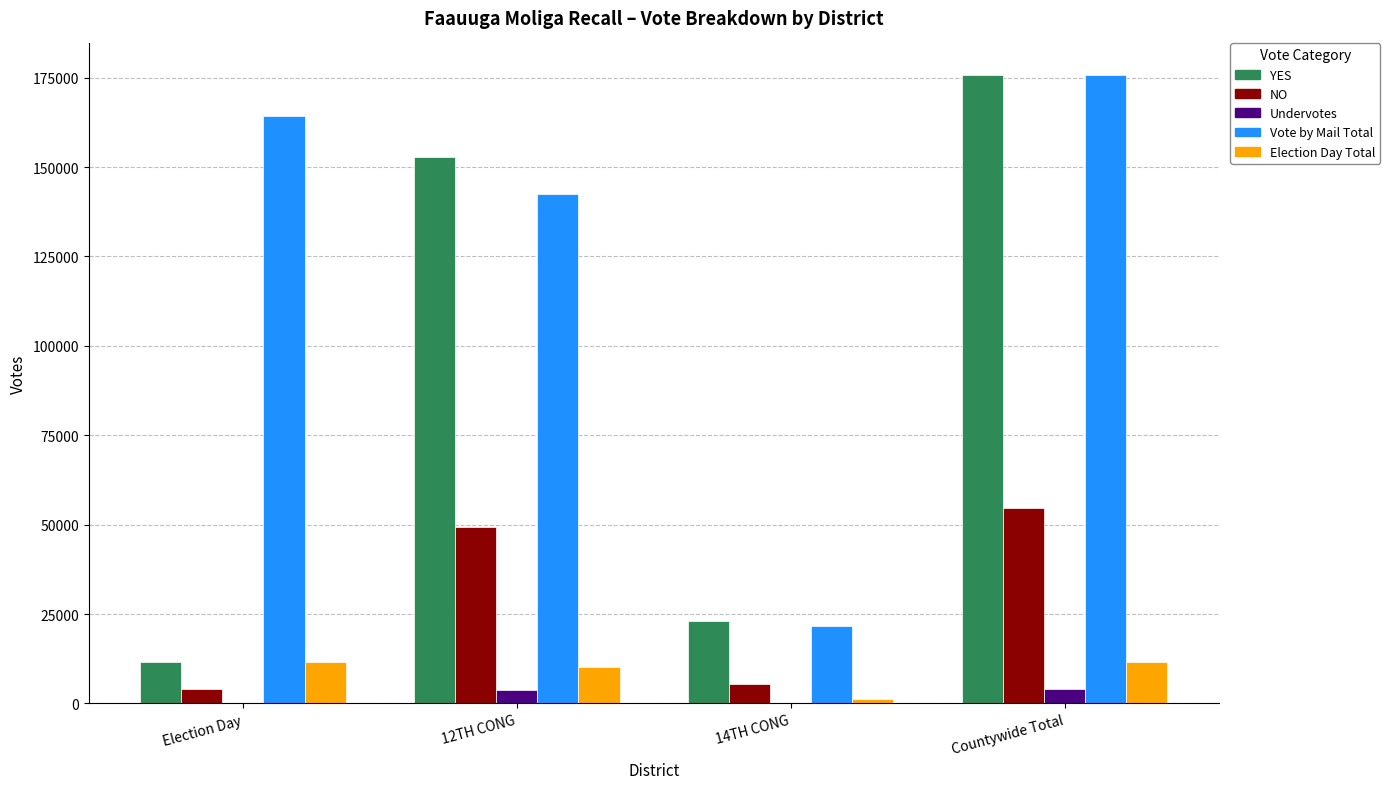

What is the sum of the NO values at 12TH CONG and Countywide Total?

104038